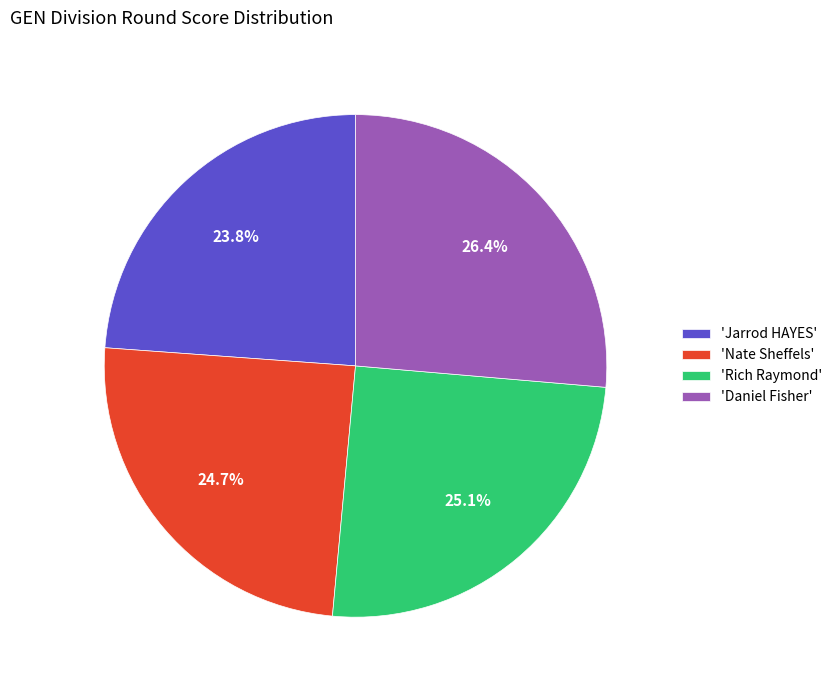

What percentage do 'Rich Raymond' and 'Nate Sheffels' together represent?

49.8%